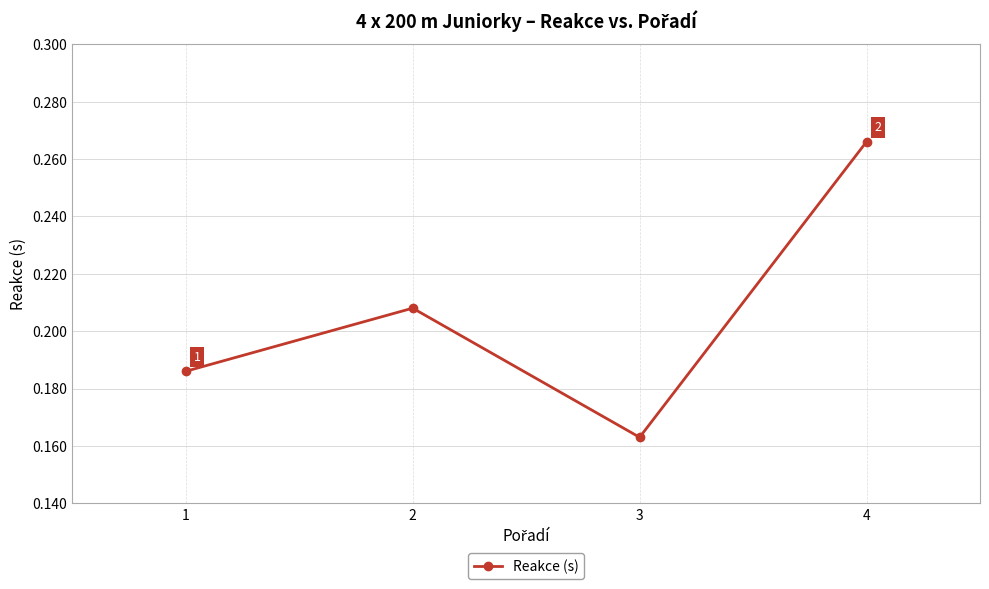

Which label corresponds to the largest value in the chart?

4